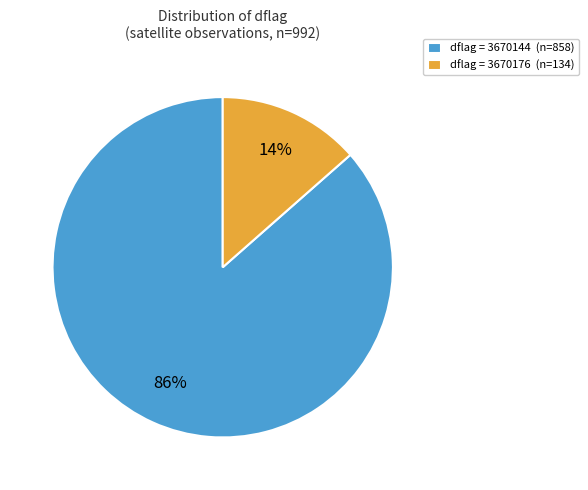

The dflag = 3670144 (n=858) slice represents 86% of the pie. True or false?

True